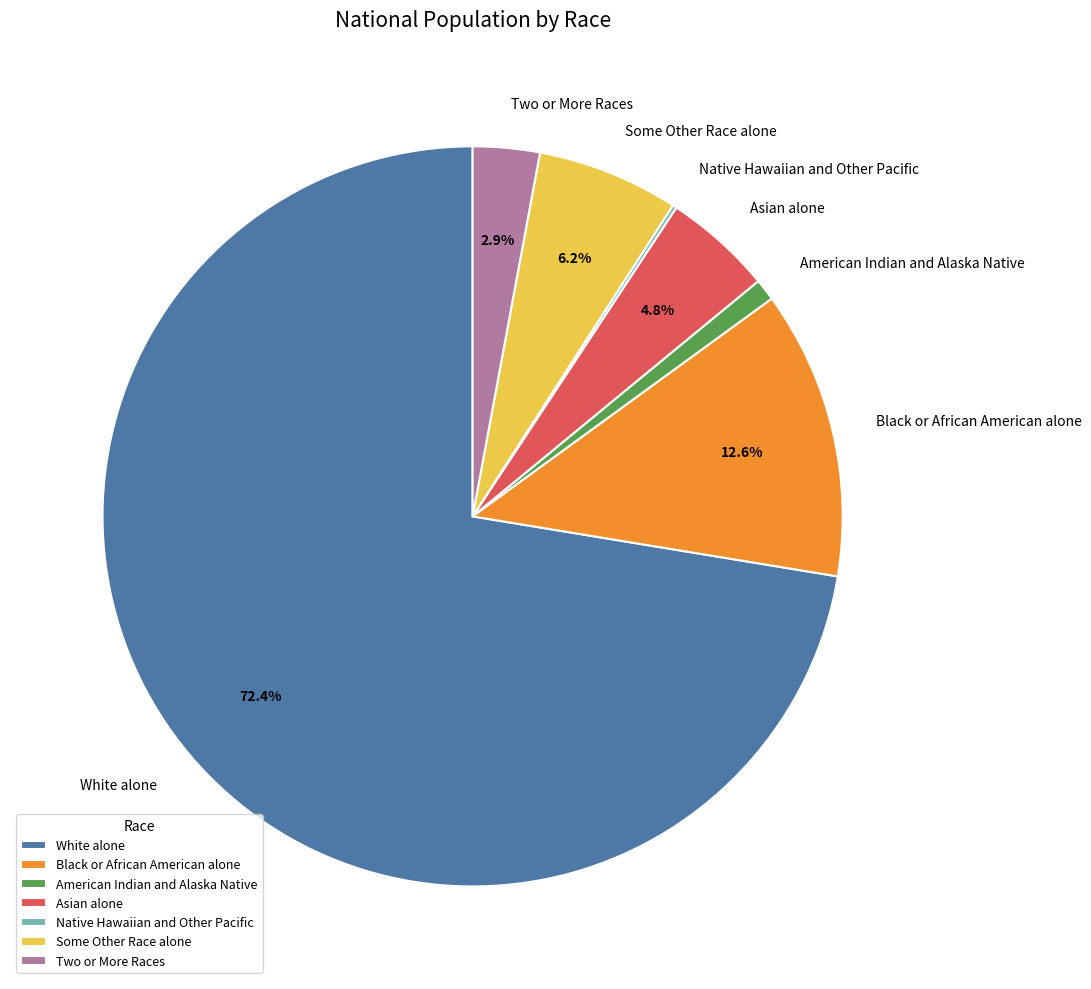

Between American Indian and Alaska Native and Two or More Races, which is larger?

Two or More Races